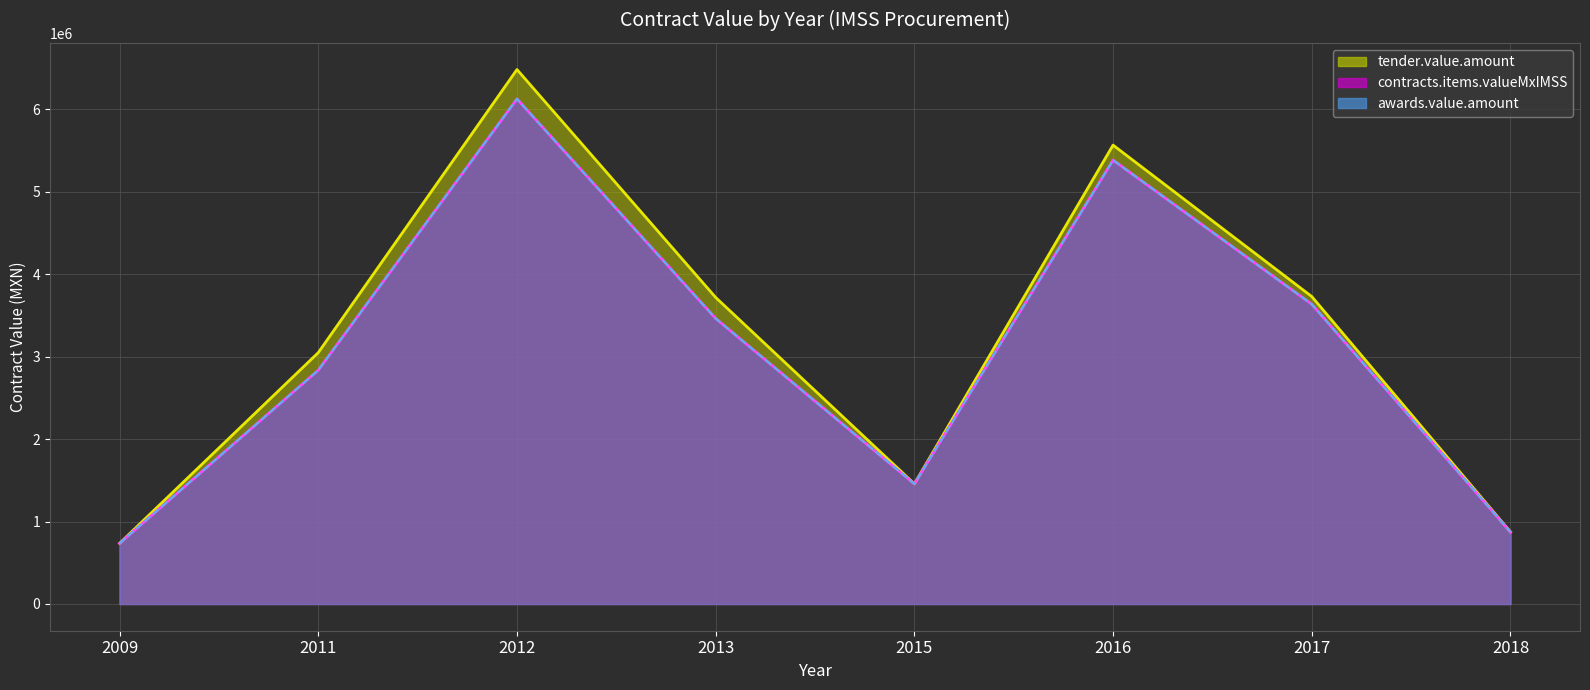

Rank the series at 2013 from highest to lowest value.

tender.value.amount line, contracts.items.valueMxIMSS line, awards.value.amount line